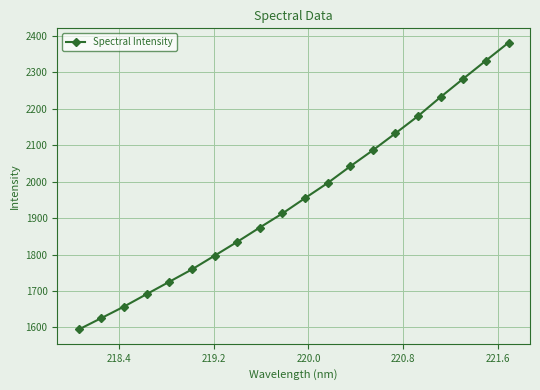

What is the value of the 9th point from the left?

1874.4